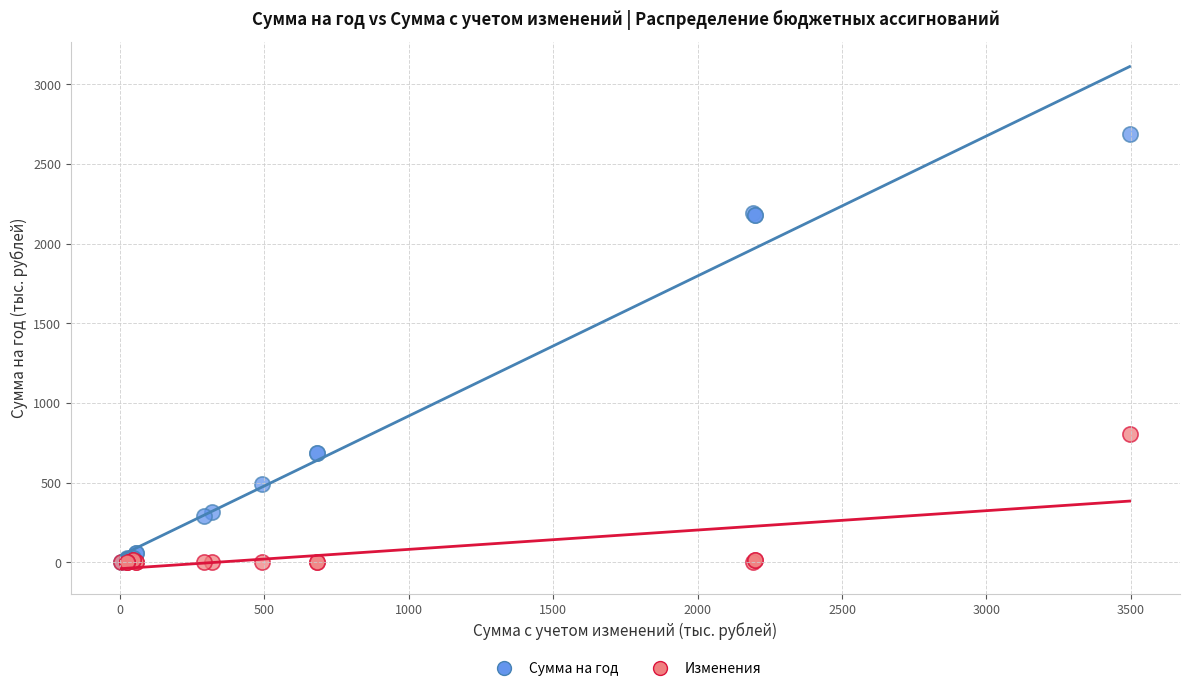

What are all the series names shown in the legend?

Сумма на год, Изменения